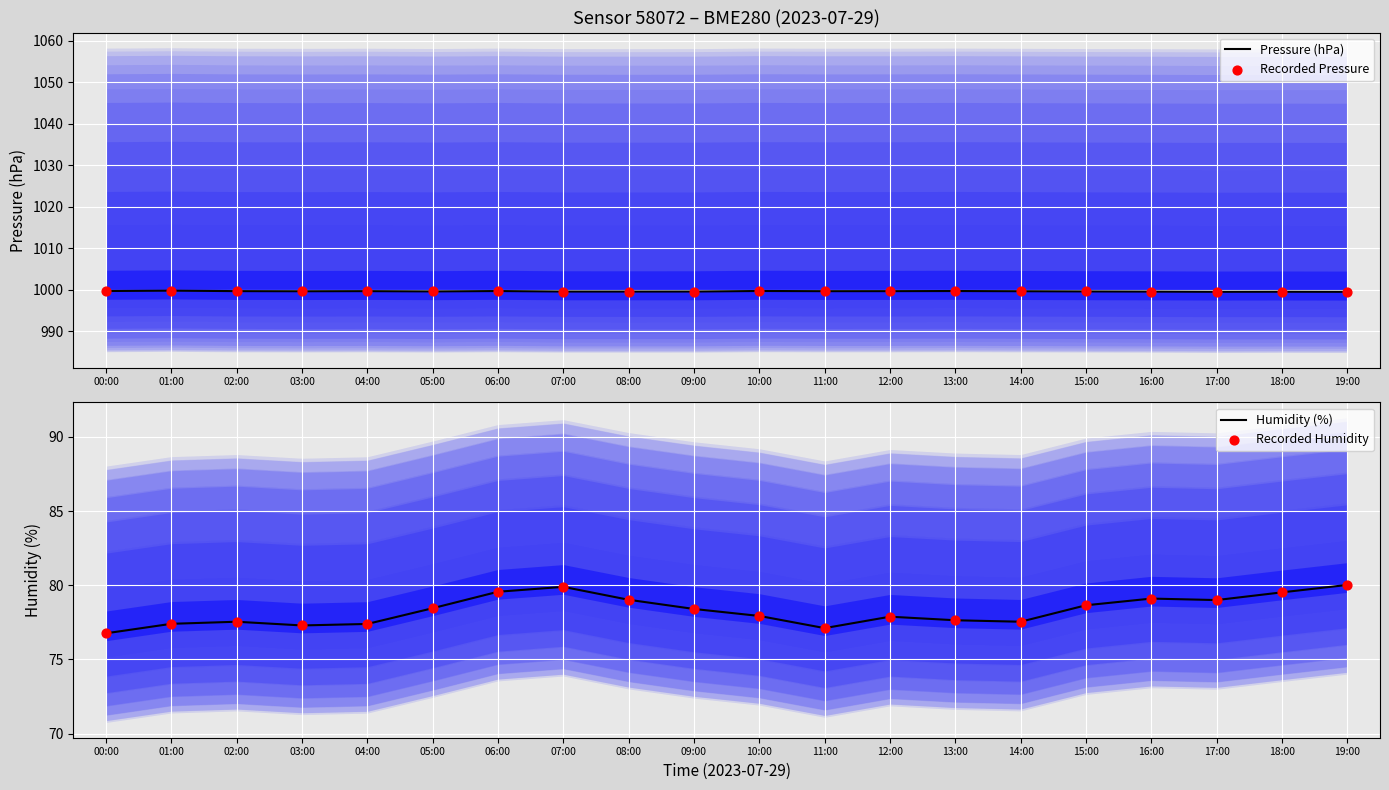

Which series has the largest Y range (max minus min)?

Humidity (%)